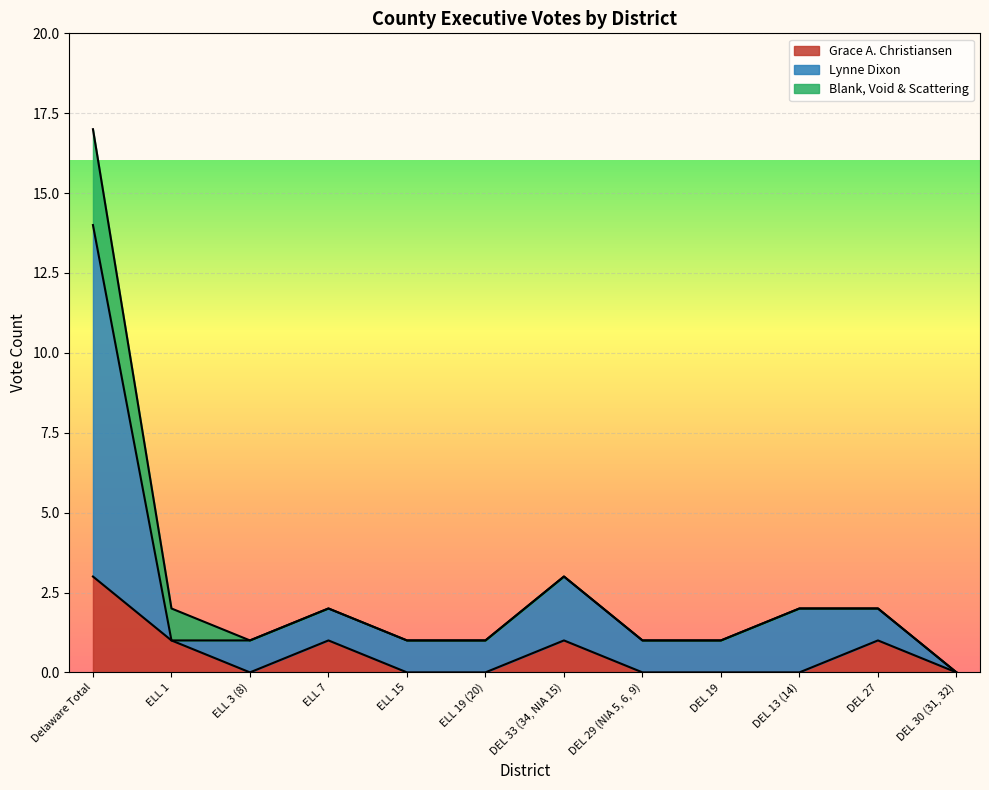

What is the spread (max minus min) of values at DEL 29 (NIA 5, 6, 9)?

1